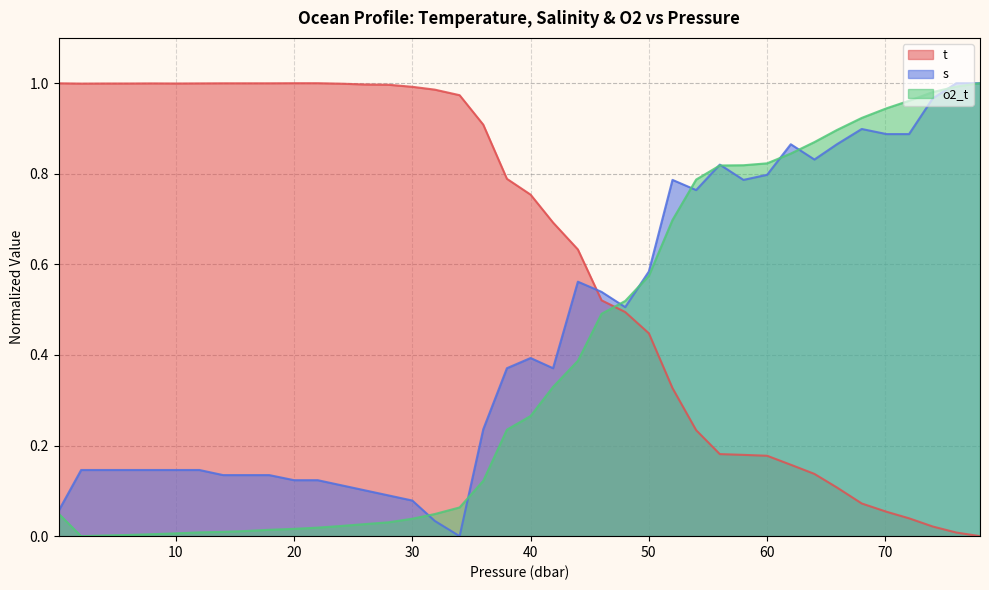

What is the average value of the o2_t series?

0.4